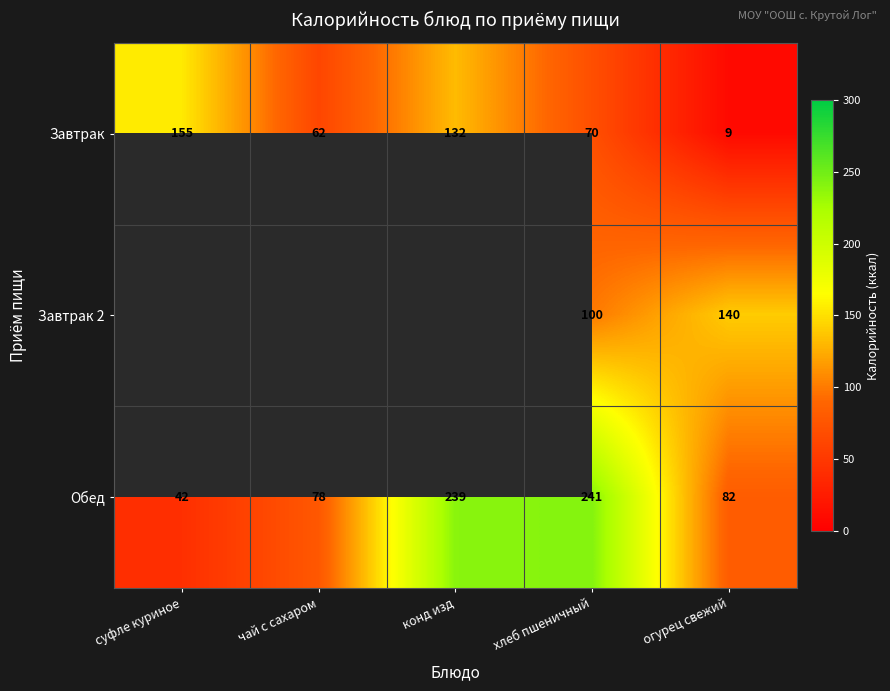

What is the difference between the maximum and minimum values in the Завтрак series?

146